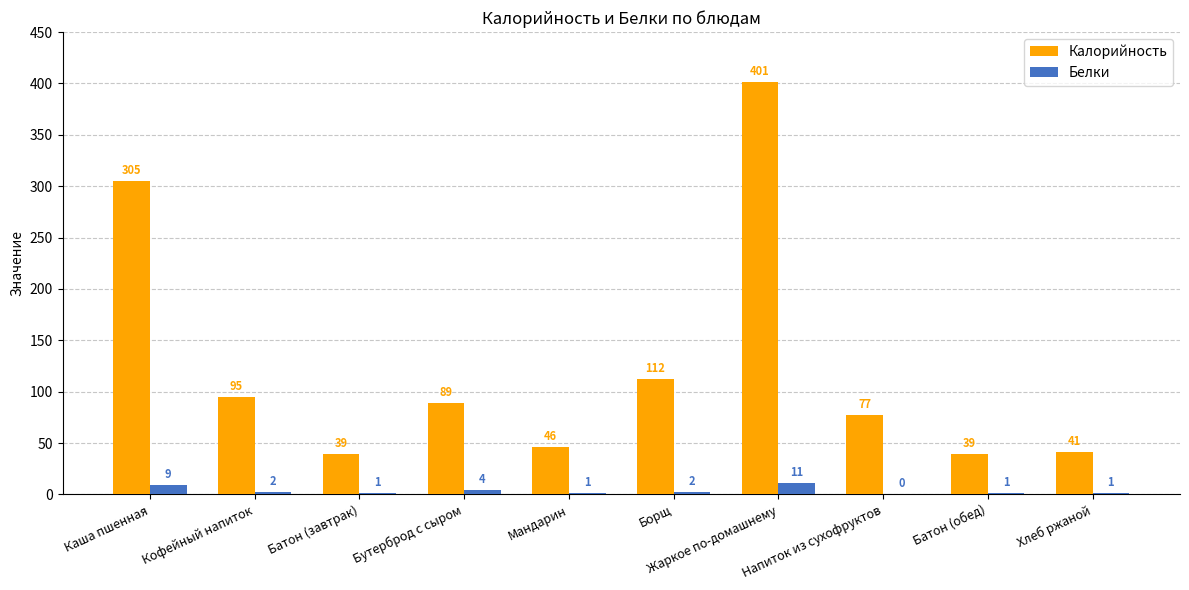

What is the maximum value shown in the chart?

401